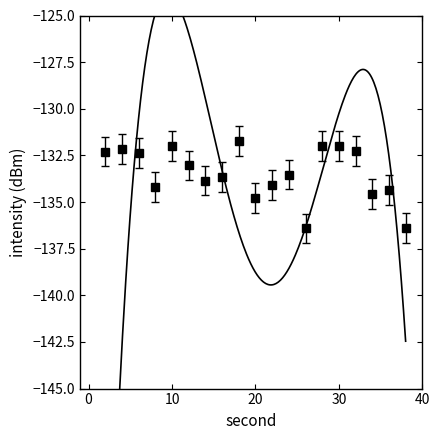

Which has a higher value, 26 or 16?

16